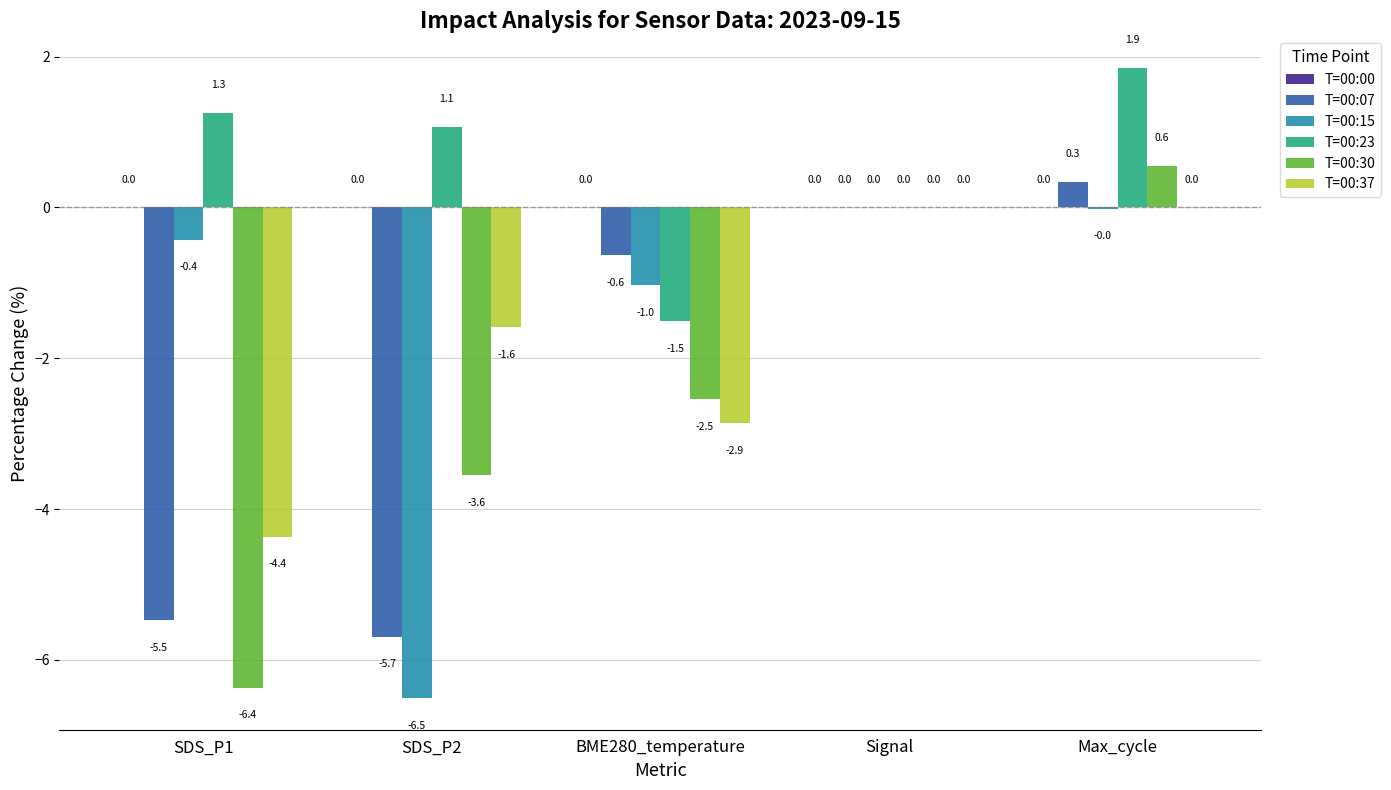

What is the spread (max minus min) of values at SDS_P1?

7.6